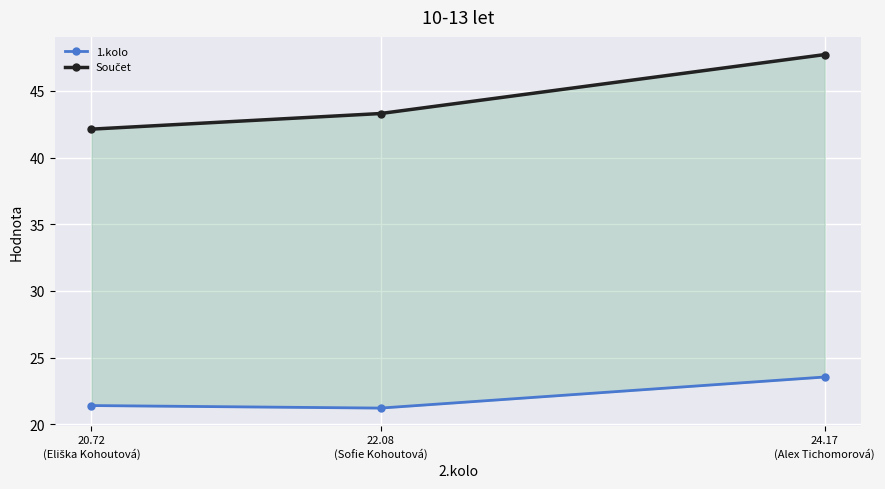

What is the difference between the highest and lowest values at 20.72
(Eliška Kohoutová)?

20.7